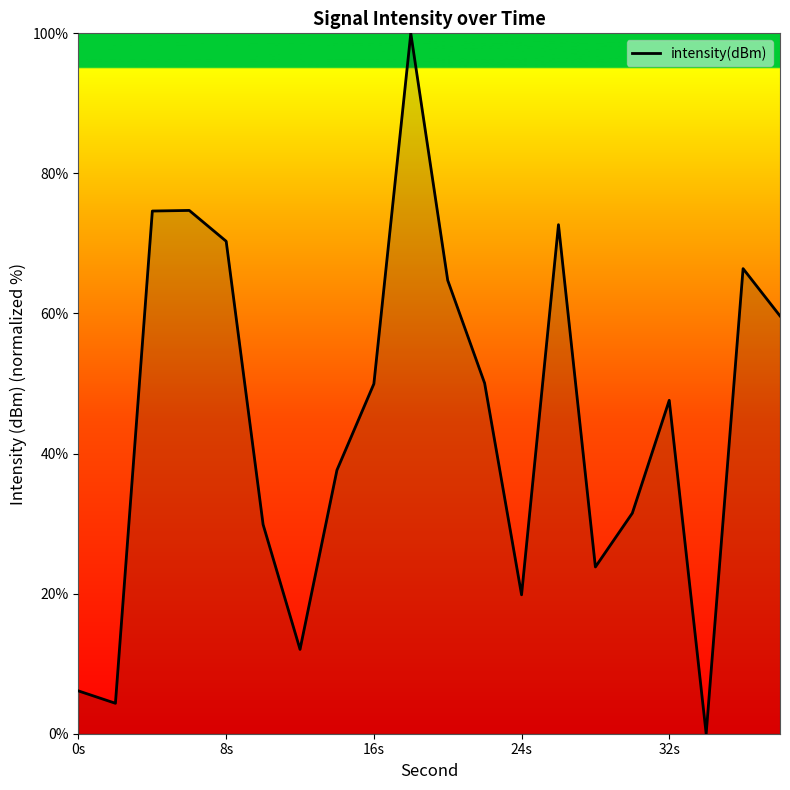

What is the greatest value displayed?

100.0